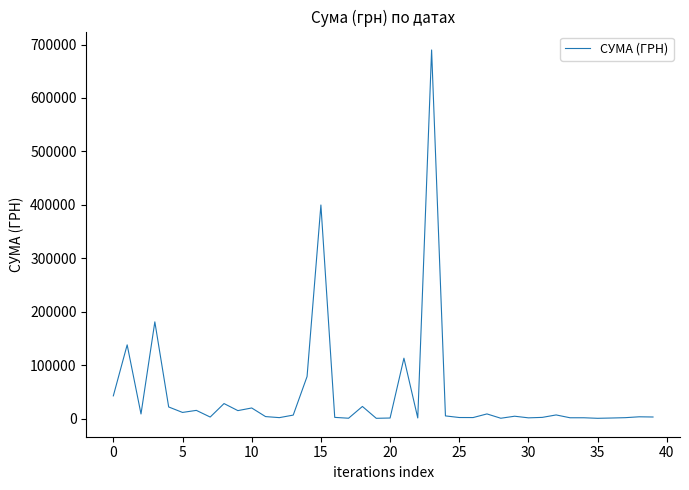

What is the maximum value shown in the chart?

689772.0